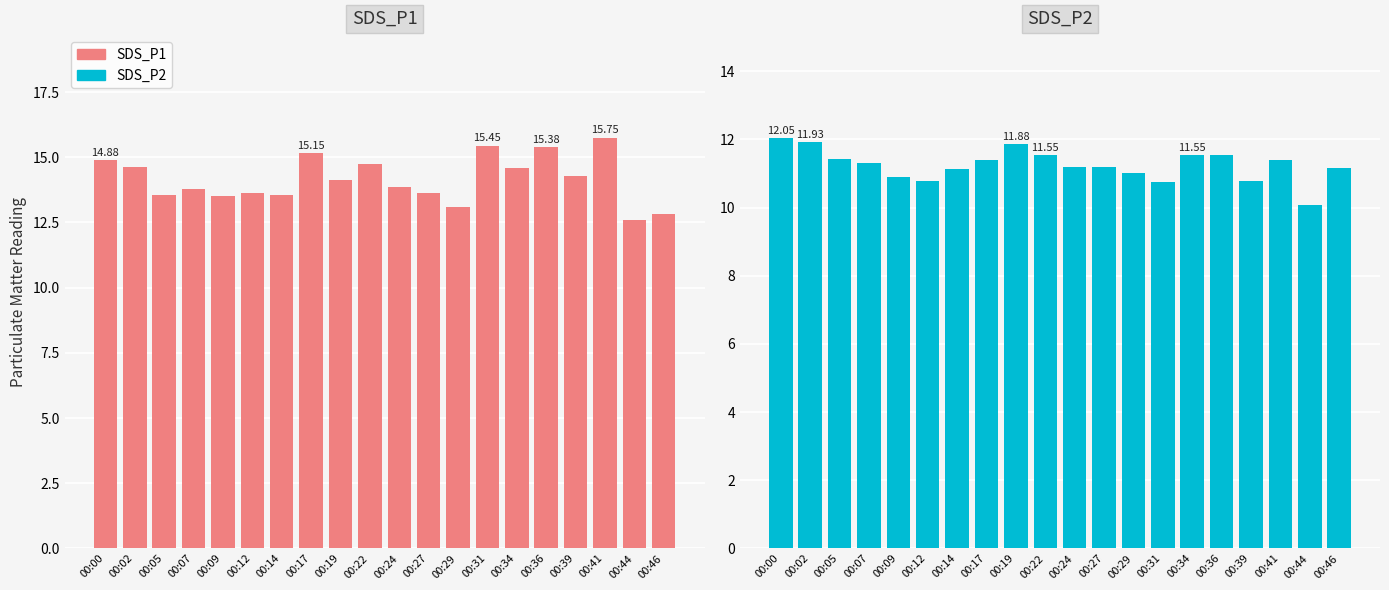

Reading left to right, transcribe all the data shown in this chart.

SDS_P1: 00:00=14.9	00:02=14.6	00:05=13.6	00:07=13.8	00:09=13.5	00:12=13.6	00:14=13.6	00:17=15.2	00:19=14.1	00:22=14.7	00:24=13.9	00:27=13.7	00:29=13.1	00:31=15.4	00:34=14.6	00:36=15.4	00:39=14.3	00:41=15.8	00:44=12.6	00:46=12.8
SDS_P2: 00:00=12.1	00:02=11.9	00:05=11.4	00:07=11.3	00:09=10.9	00:12=10.8	00:14=11.1	00:17=11.4	00:19=11.9	00:22=11.6	00:24=11.2	00:27=11.2	00:29=11.0	00:31=10.8	00:34=11.6	00:36=11.6	00:39=10.8	00:41=11.4	00:44=10.1	00:46=11.2